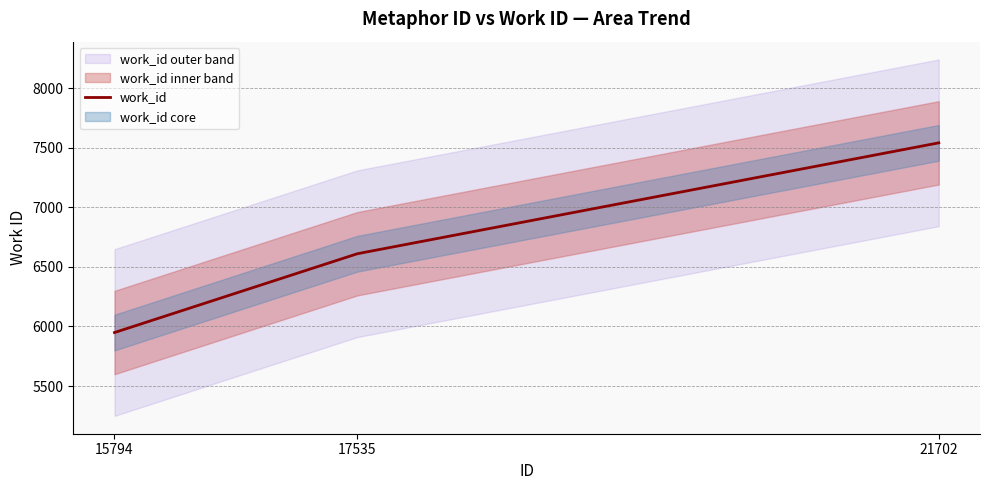

What is the value of the 2nd point from the left?

6611